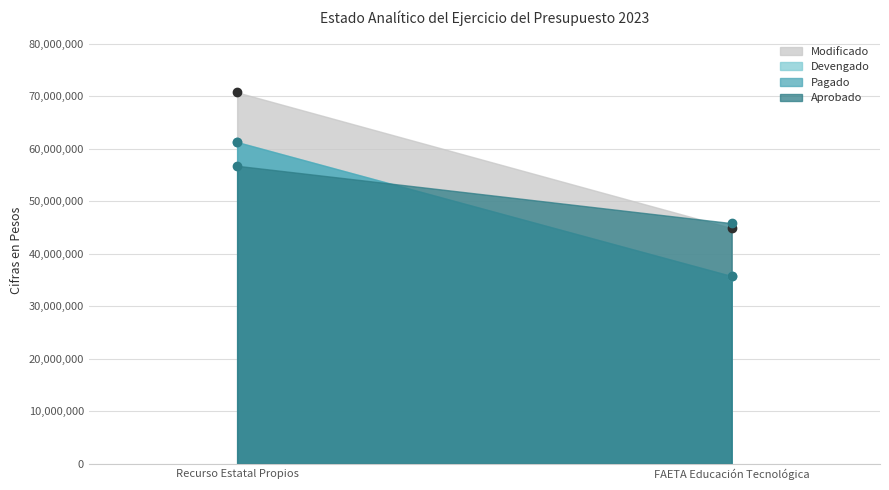

Reading right to left, transcribe all the data shown in this chart.

Aprobado: FAETA Educación Tecnológica=45811168	Recurso Estatal Propios=56732996
Modificado: FAETA Educación Tecnológica=44865882	Recurso Estatal Propios=70716979
Devengado: FAETA Educación Tecnológica=35726941	Recurso Estatal Propios=61252456
Pagado: FAETA Educación Tecnológica=35726941	Recurso Estatal Propios=61252456